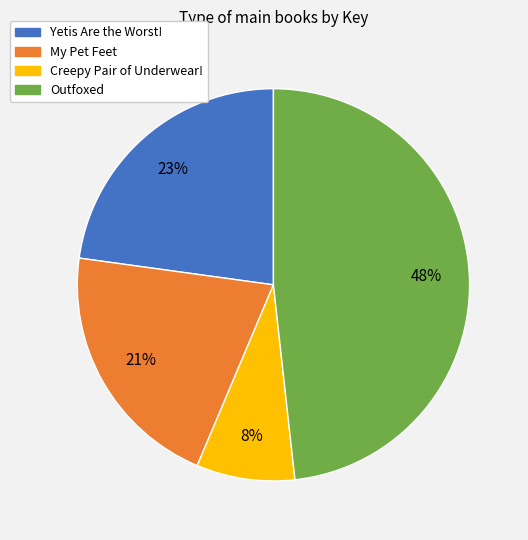

Is it true that Creepy Pair of Underwear! is 8% of the pie?

True